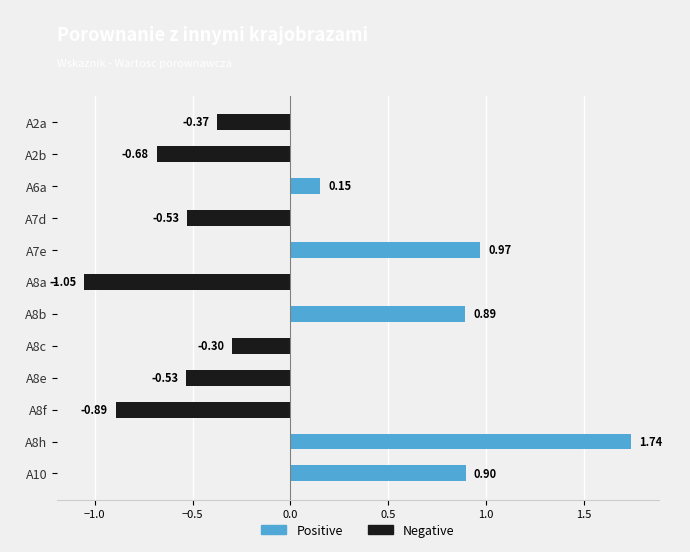

Between A2a and A10, which is larger?

A10